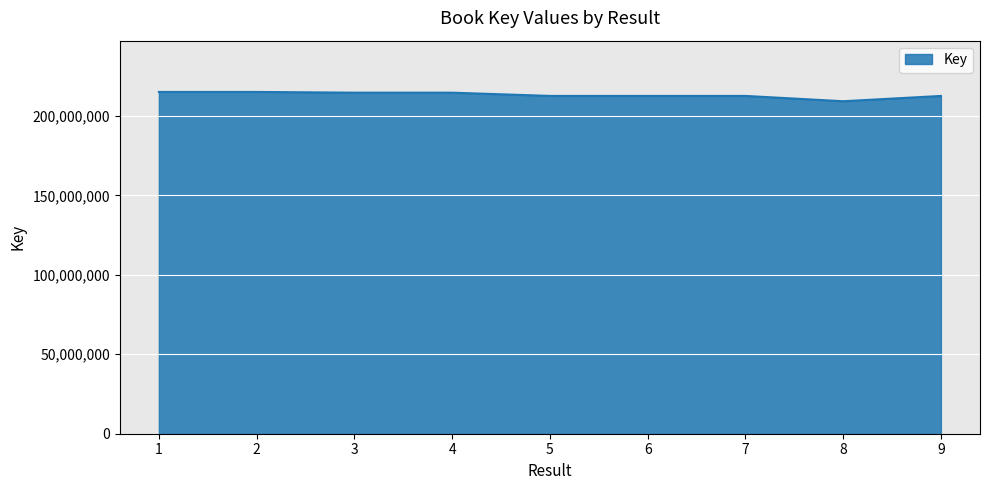

Approximately how many times larger is the value at 6 compared to 2?

1.0